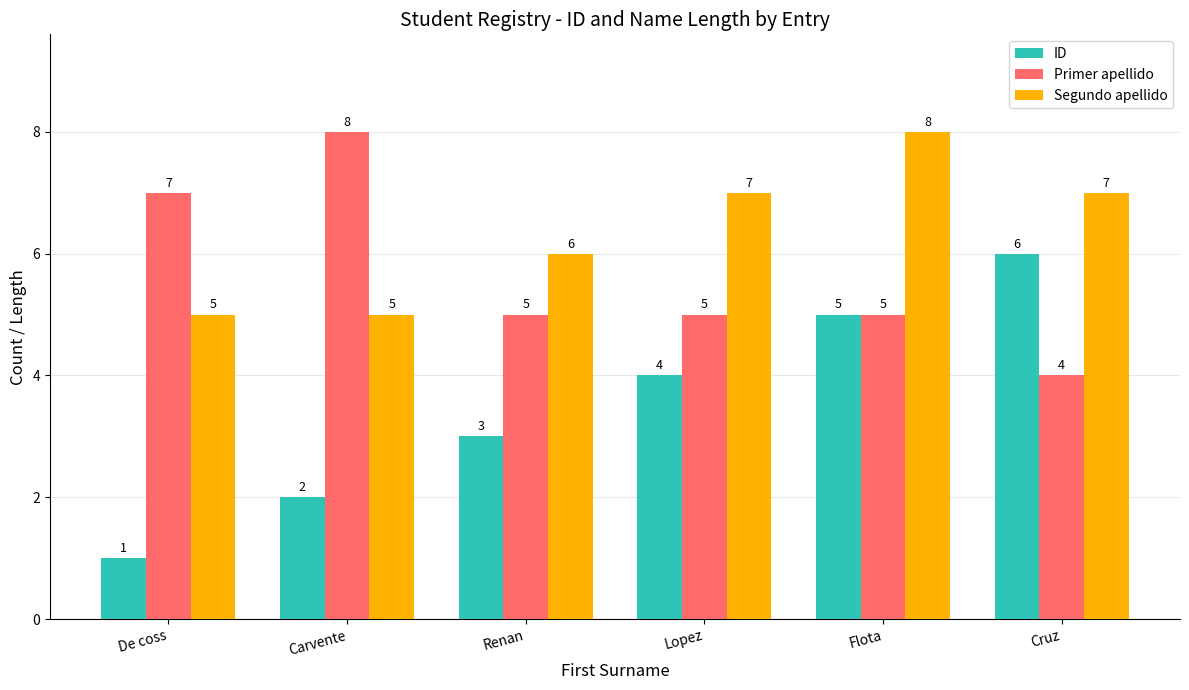

Is the value of Primer apellido at De coss greater than the value of ID at Lopez?

Yes